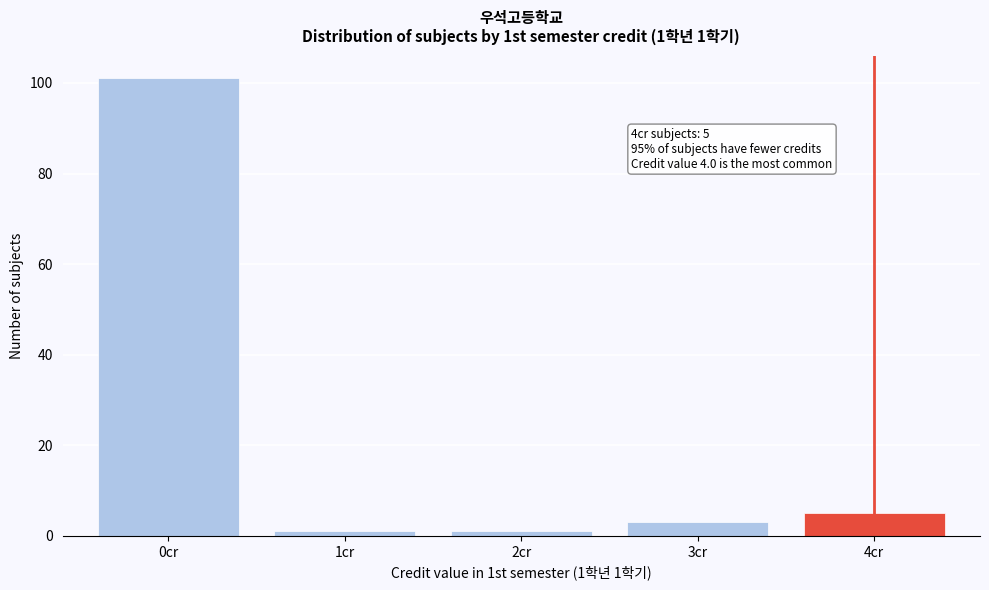

Reading right to left, what are all the values shown in this chart?

5	3	1	1	101